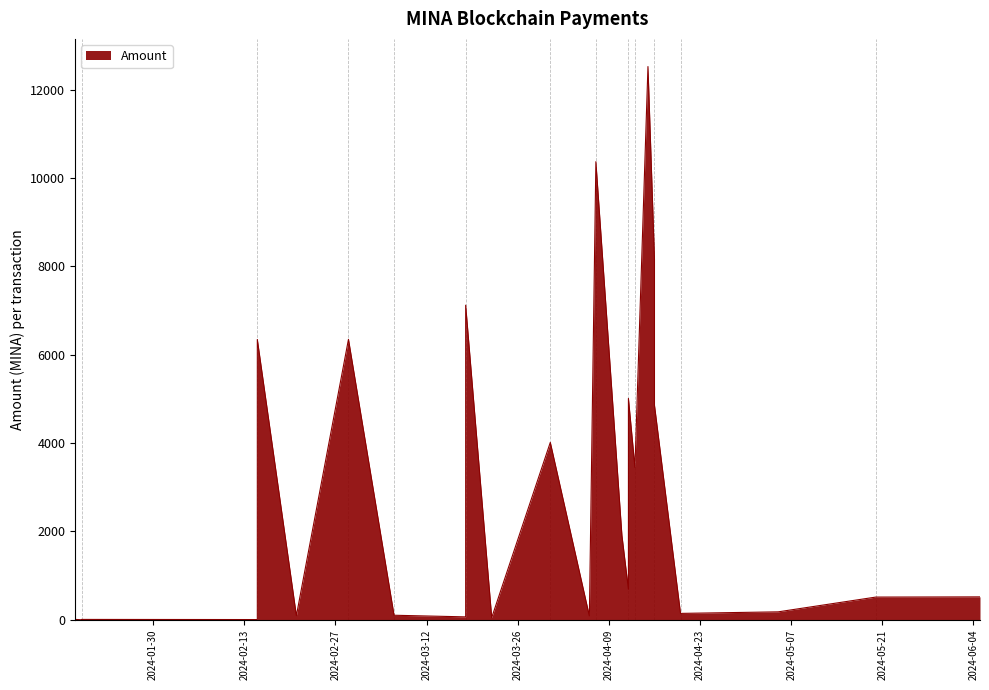

The chart shows a value of 4857.9 at 2024-04-16. True or false?

True